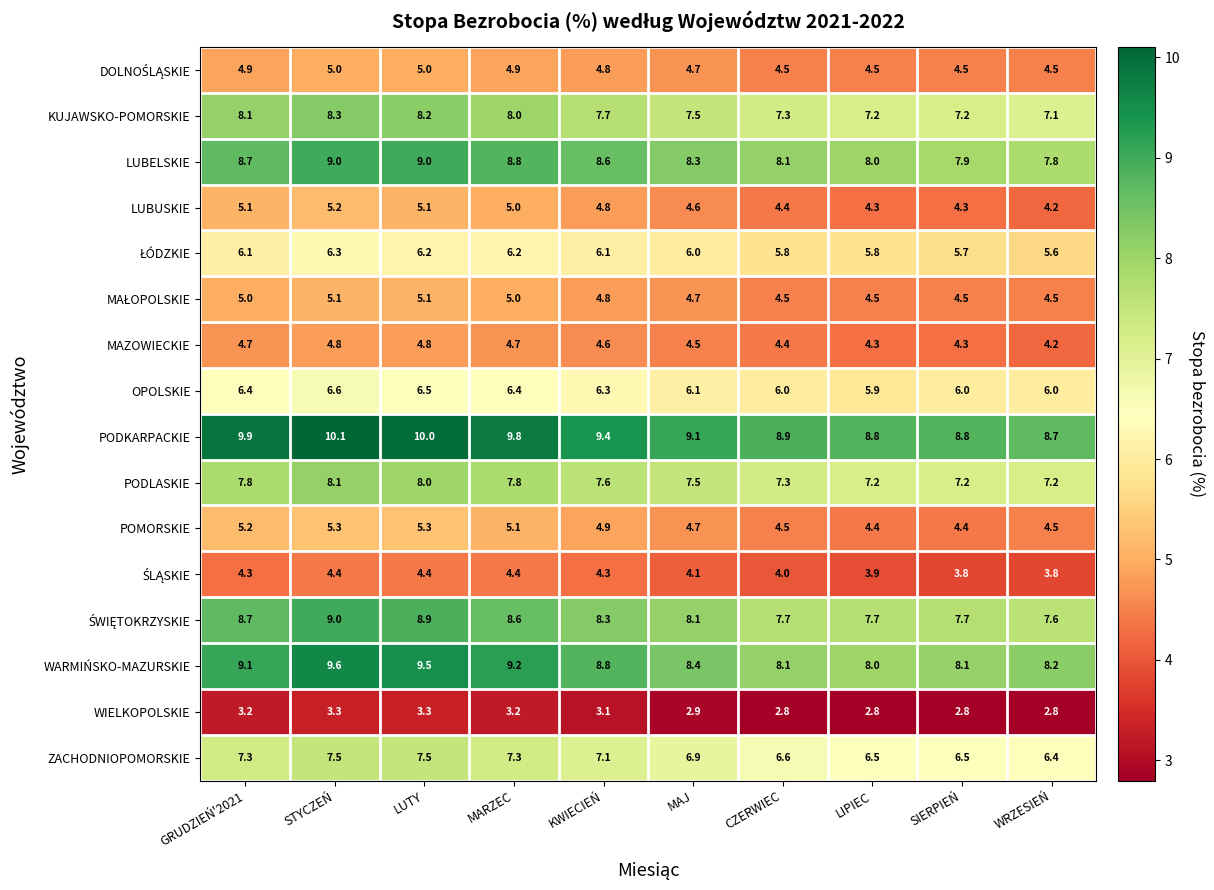

Which category has the lowest value in the MAZOWIECKIE series?

WRZESIEŃ